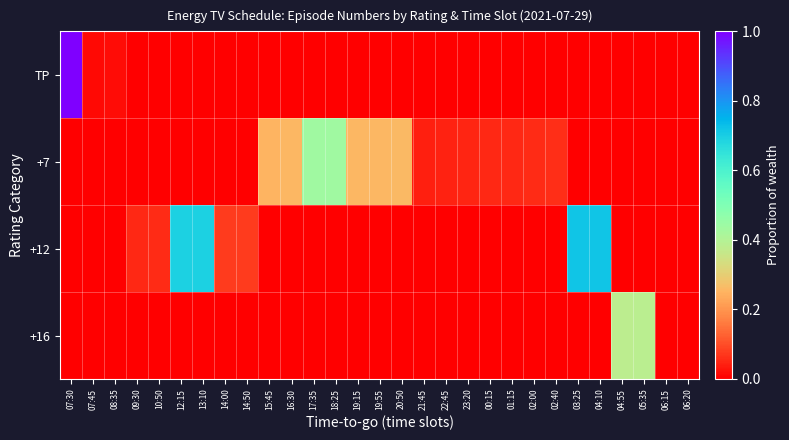

Which has a higher value, 07:45 or 04:10?

07:45